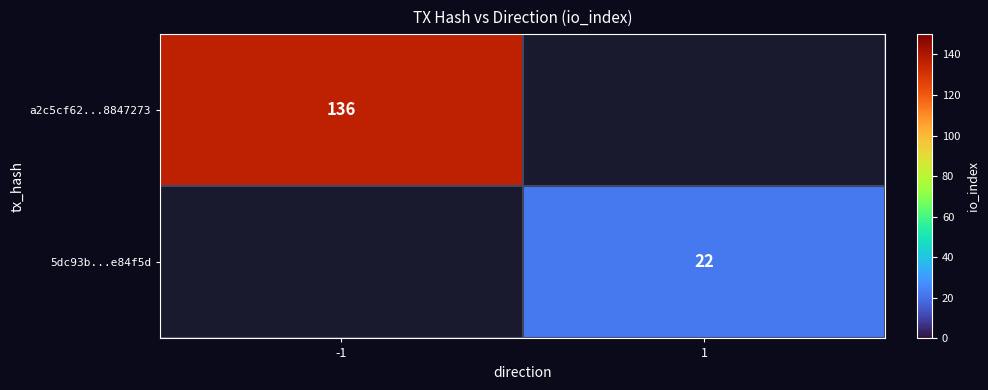

Is it true that a2c5cf62...8847273 equals 136 at -1?

True